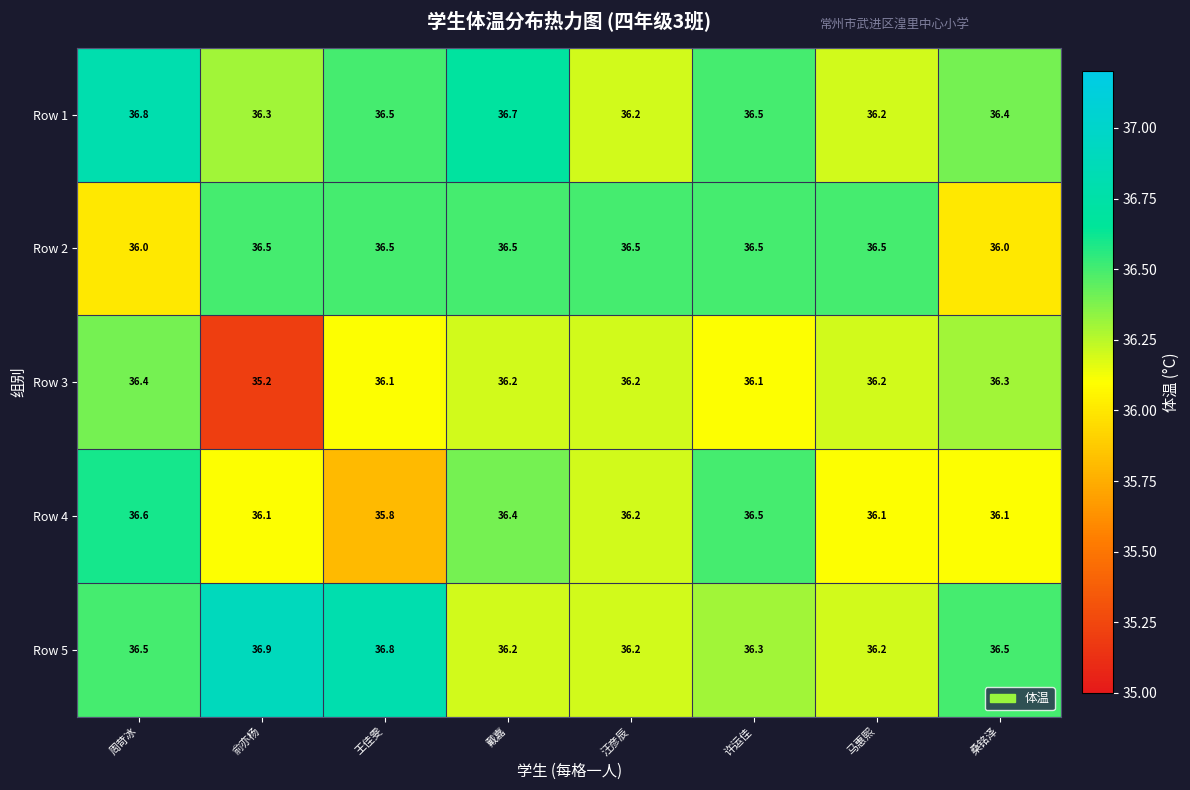

At which category is the sum across all series the highest?

周苛冰